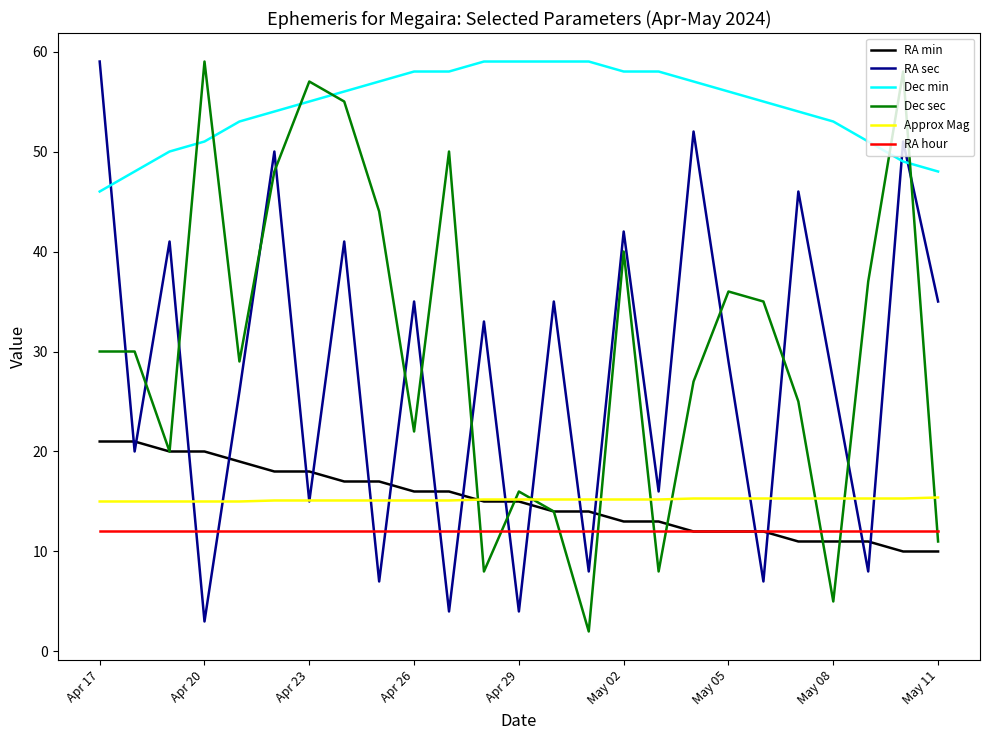

Count the Approx Mag values in the range 15 to 16.

25